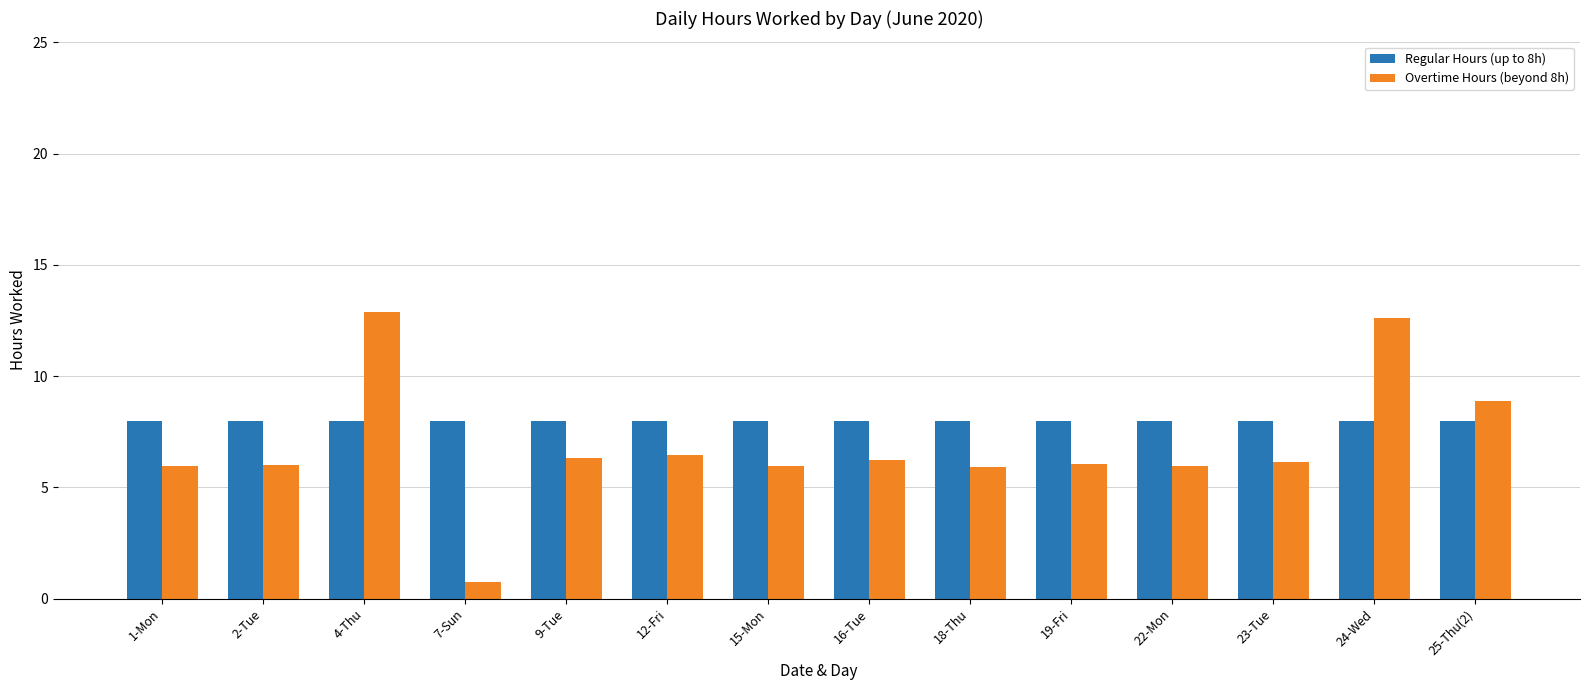

Is the value of Regular Hours (up to 8h) at 4-Thu greater than the value of Overtime Hours (beyond 8h) at 7-Sun?

Yes